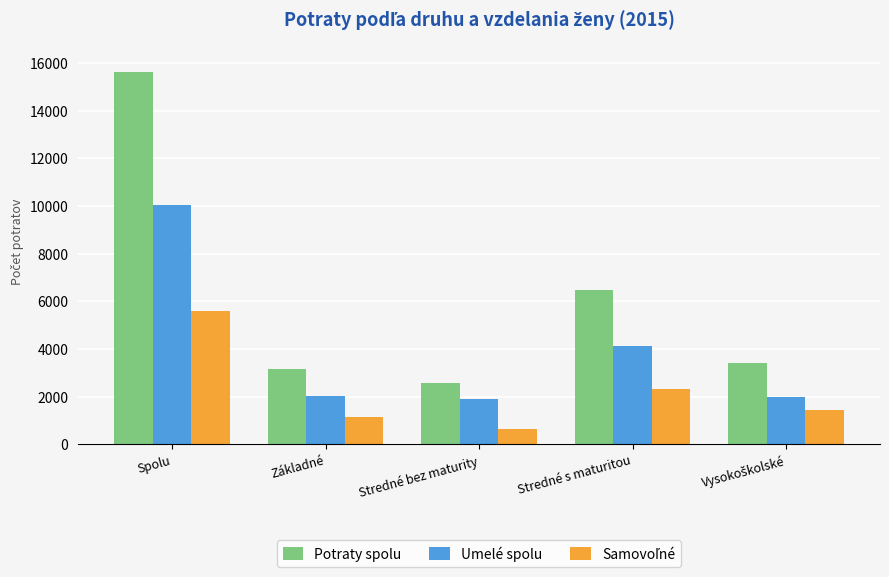

Which series changed the most between Stredné bez maturity and Stredné s maturitou?

Potraty spolu